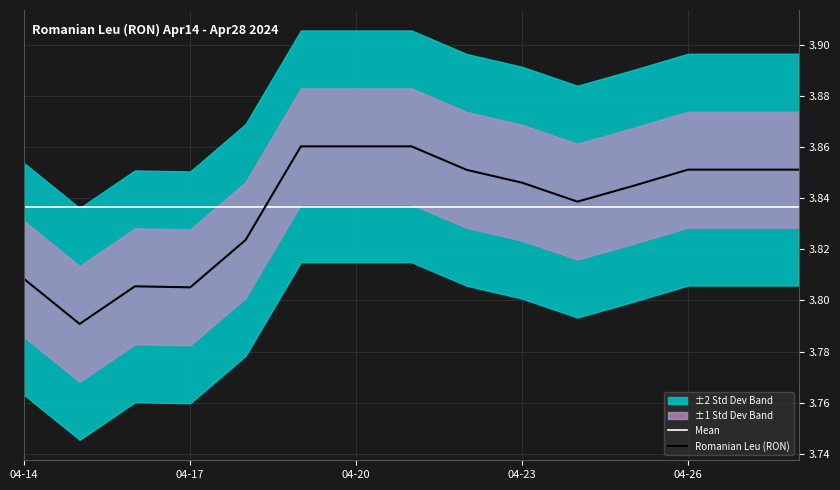

Is it true that Romanian Leu (RON) equals 6.1 at 04-20?

False